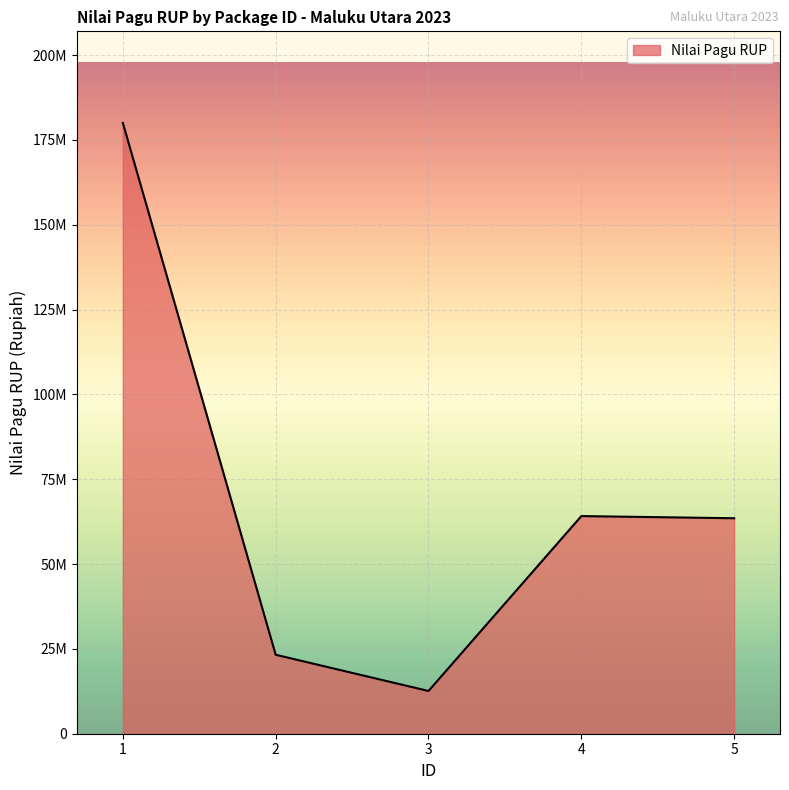

True or false: the data has more than 2 interior local peaks.

False